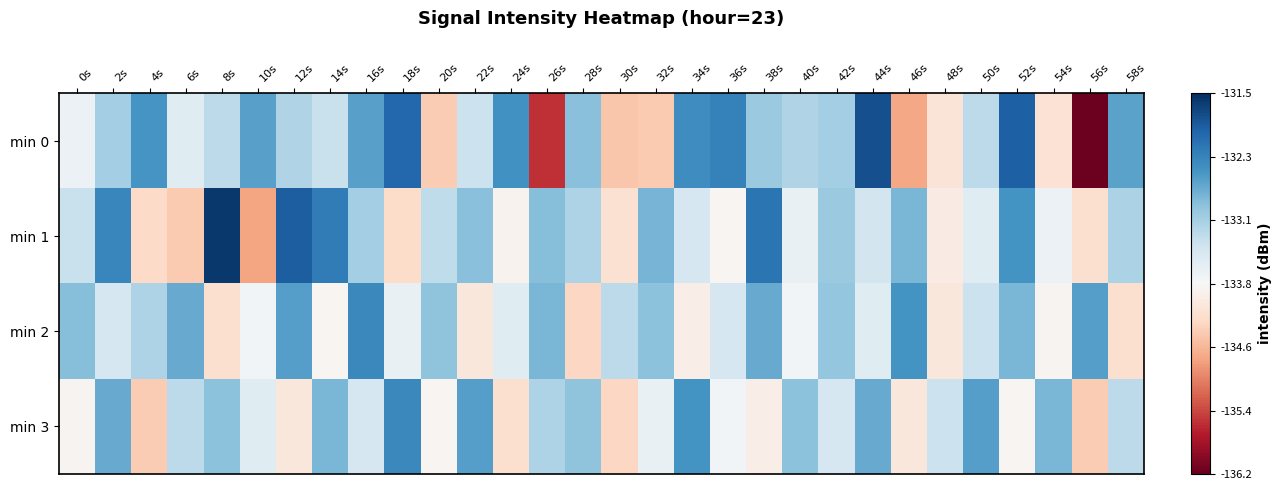

Reading left to right, extract all data points from this chart.

min 0: 0s=-133.7	2s=-133.1	4s=-132.5	6s=-133.6	8s=-133.2	10s=-132.6	12s=-133.2	14s=-133.3	16s=-132.6	18s=-132.0	20s=-134.4	22s=-133.3	24s=-132.4	26s=-135.6	28s=-132.9	30s=-134.5	32s=-134.5	34s=-132.4	36s=-132.3	38s=-133.0	40s=-133.2	42s=-133.1	44s=-131.8	46s=-134.8	48s=-134.2	50s=-133.2	52s=-131.9	54s=-134.2	56s=-136.2	58s=-132.6
min 1: 0s=-133.3	2s=-132.3	4s=-134.3	6s=-134.5	8s=-131.6	10s=-134.8	12s=-131.9	14s=-132.2	16s=-133.1	18s=-134.3	20s=-133.2	22s=-132.9	24s=-133.9	26s=-132.8	28s=-133.1	30s=-134.2	32s=-132.8	34s=-133.4	36s=-133.9	38s=-132.1	40s=-133.7	42s=-133.0	44s=-133.4	46s=-132.8	48s=-134.1	50s=-133.6	52s=-132.4	54s=-133.7	56s=-134.2	58s=-133.1
min 2: 0s=-132.8	2s=-133.4	4s=-133.1	6s=-132.7	8s=-134.2	10s=-133.8	12s=-132.6	14s=-133.9	16s=-132.3	18s=-133.7	20s=-132.9	22s=-134.1	24s=-133.6	26s=-132.8	28s=-134.3	30s=-133.2	32s=-132.9	34s=-134.0	36s=-133.4	38s=-132.7	40s=-133.8	42s=-132.9	44s=-133.6	46s=-132.4	48s=-134.1	50s=-133.3	52s=-132.8	54s=-133.9	56s=-132.6	58s=-134.2
min 3: 0s=-133.9	2s=-132.7	4s=-134.4	6s=-133.2	8s=-132.9	10s=-133.6	12s=-134.1	14s=-132.8	16s=-133.4	18s=-132.3	20s=-133.9	22s=-132.6	24s=-134.2	26s=-133.1	28s=-132.9	30s=-134.3	32s=-133.7	34s=-132.4	36s=-133.8	38s=-134.0	40s=-132.9	42s=-133.4	44s=-132.7	46s=-134.1	48s=-133.3	50s=-132.6	52s=-133.9	54s=-132.8	56s=-134.4	58s=-133.2